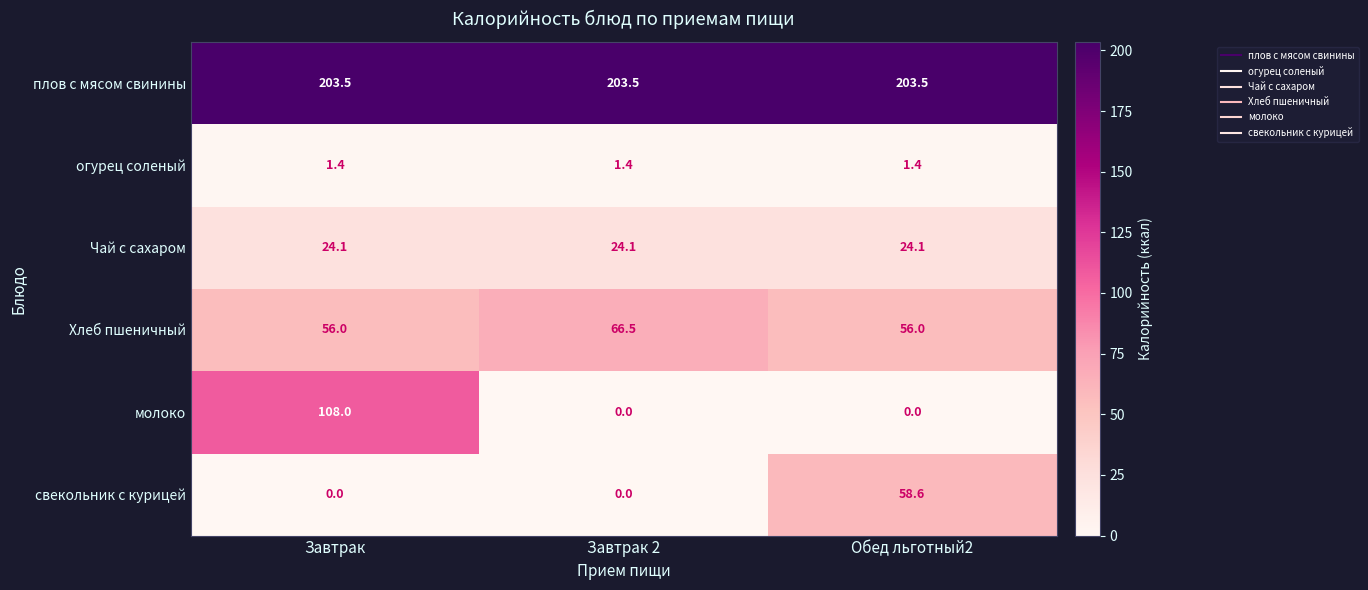

Read the плов с мясом свинины value at Завтрак.

203.5